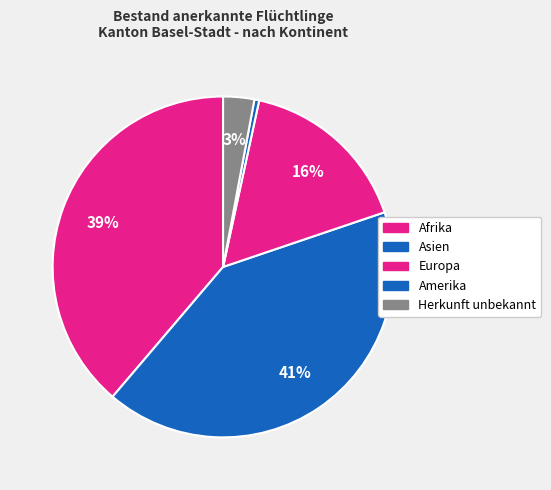

Count the number of slices in the pie.

5